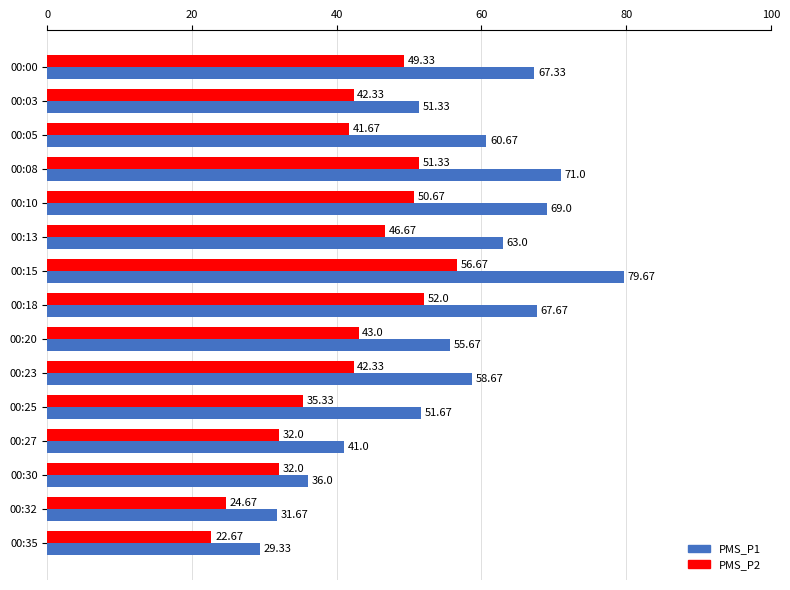

Which series changed the most between 00:05 and 00:08?

PMS_P1